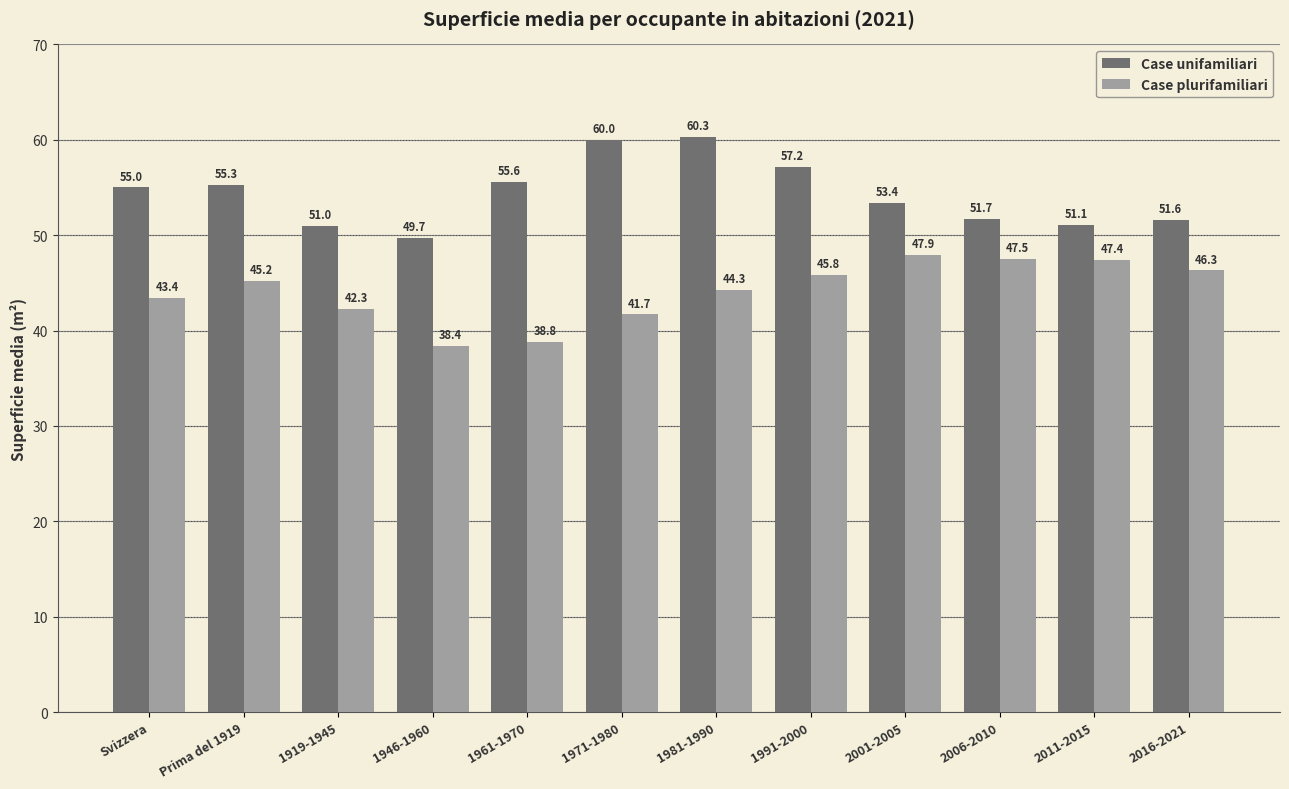

How many data points in Case plurifamiliari are above 45?

6